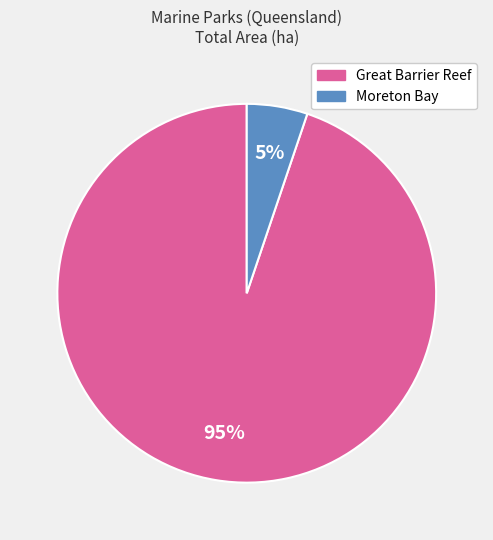

To the nearest percent, what is the difference between the largest and smallest slice percentages?

90%